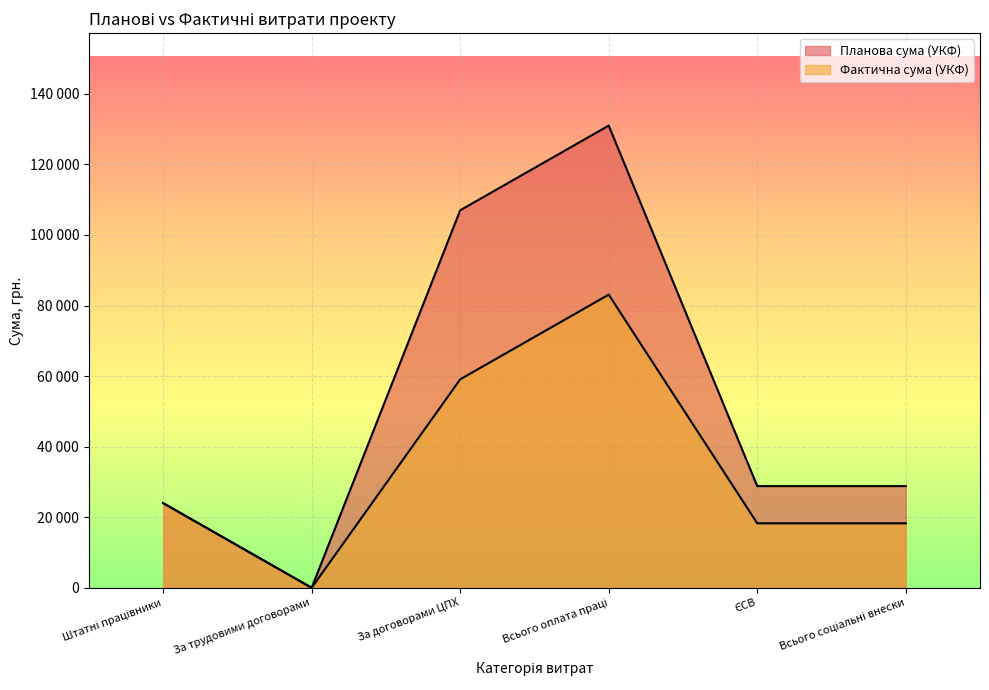

How many values in the Фактична сума (УКФ) series exceed 23999?

3